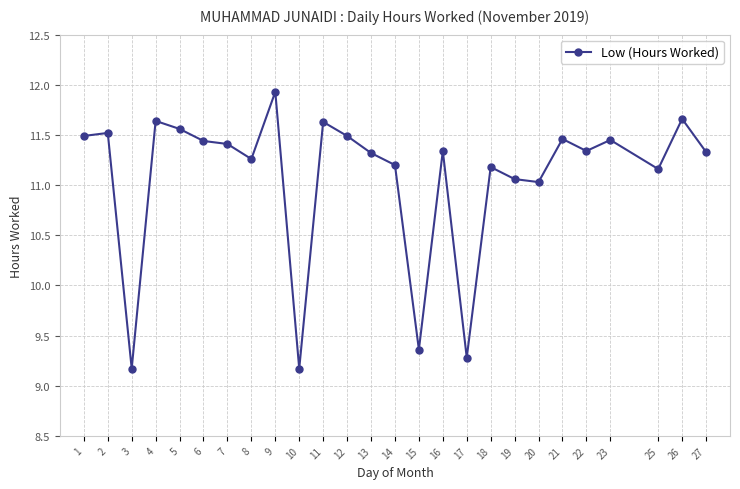

Is this an area chart (filled region under the line)?

No